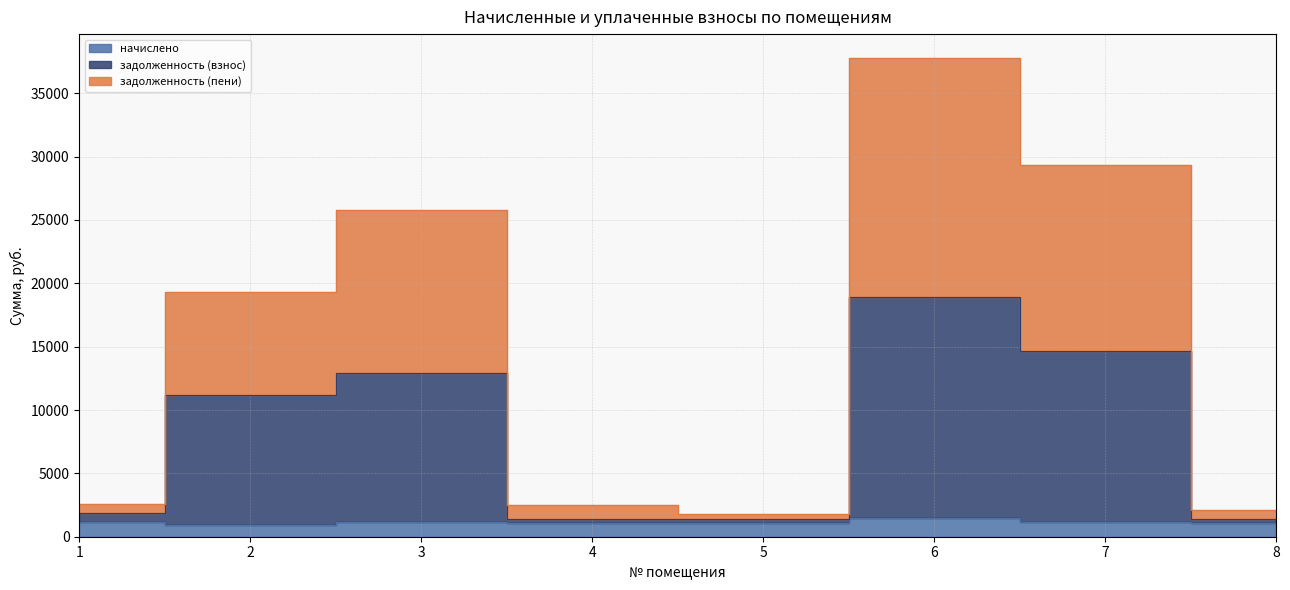

What is the difference between the highest and lowest values at 4?

1373.2